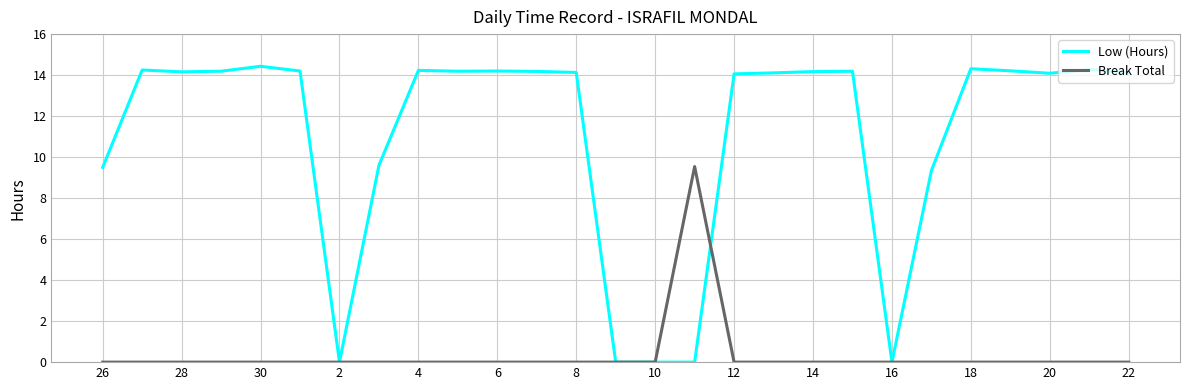

Which series has the widest spread of values?

Low (Hours)